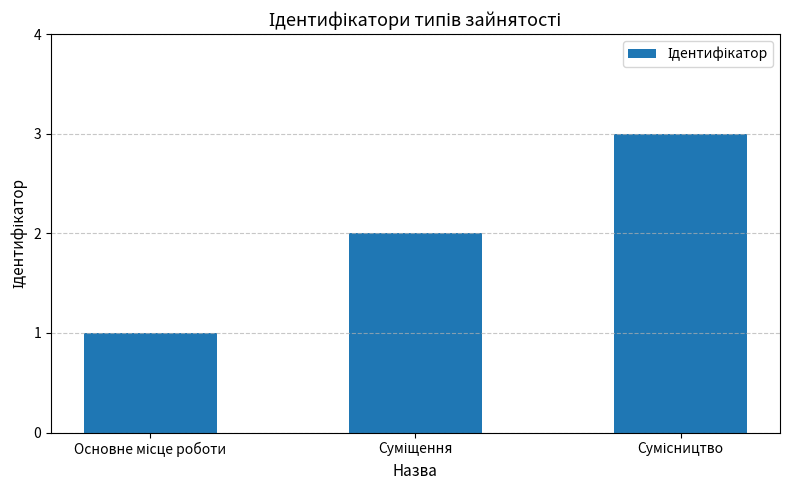

What is the greatest value displayed?

3